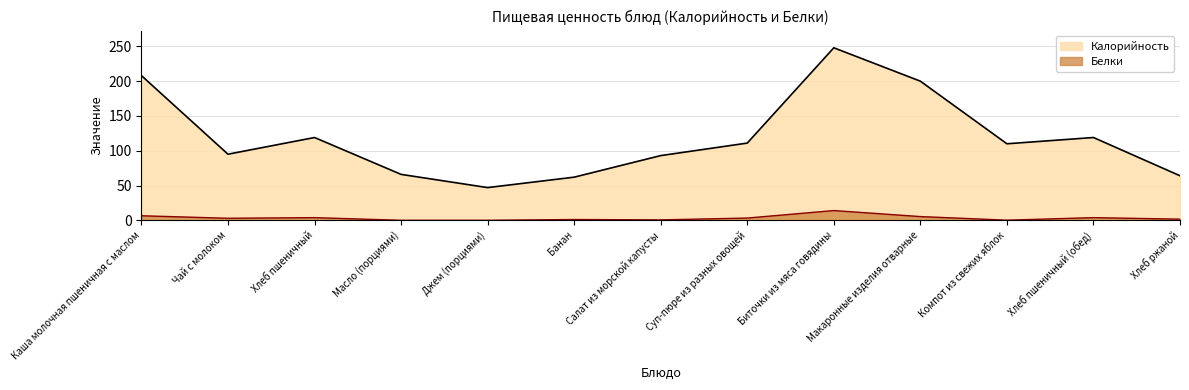

What is the spread (max minus min) of values at Компот из свежих яблок?

109.8